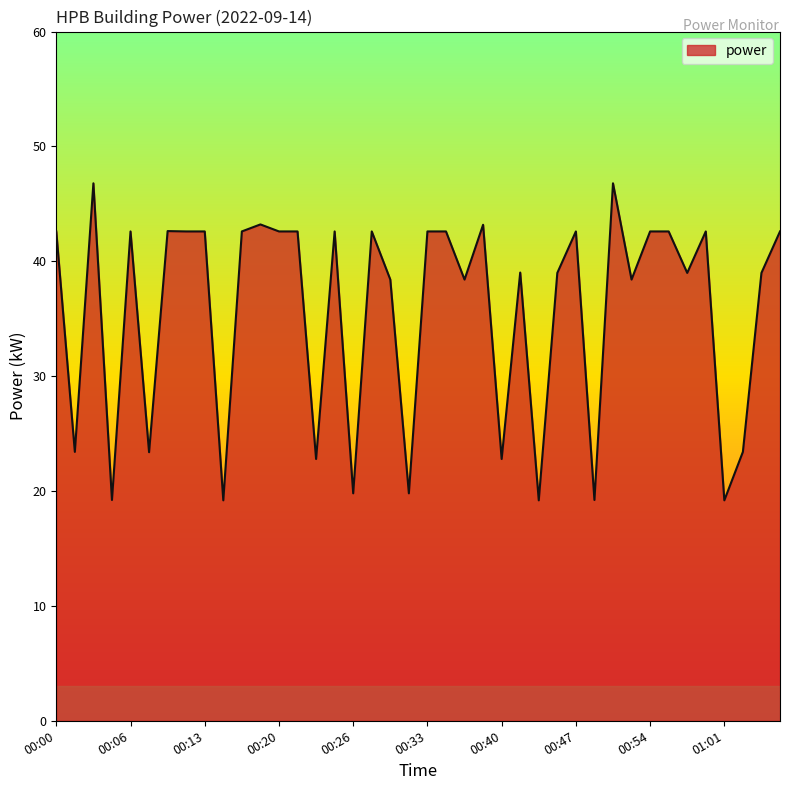

What is the smallest value displayed?

19.2